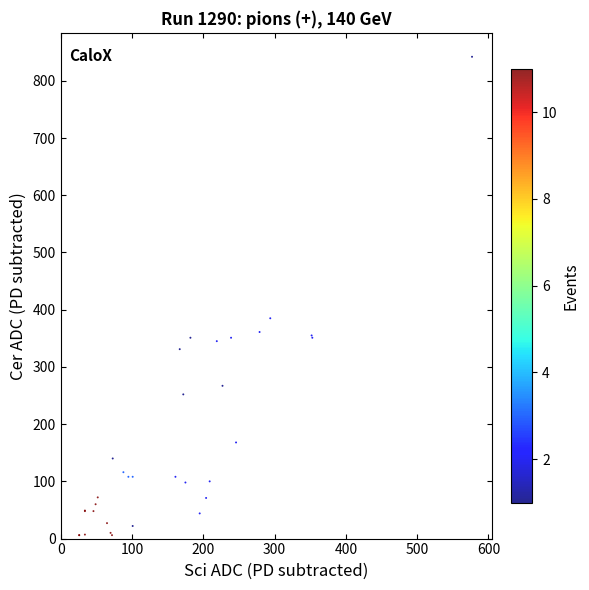

What Y value in the scatter plot is closest to 424?

385